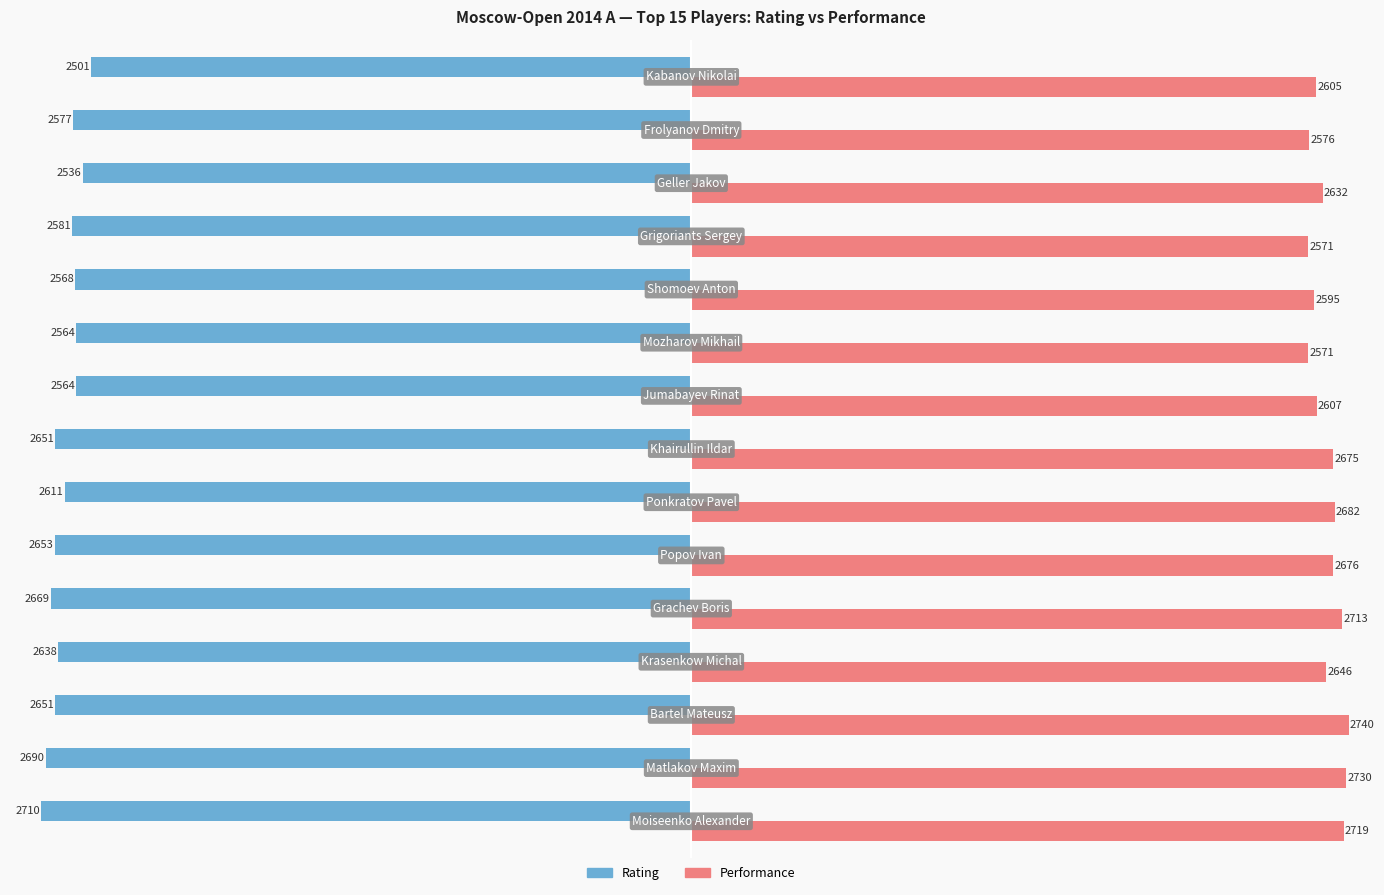

At how many categories does at least one series exceed 1976?

15